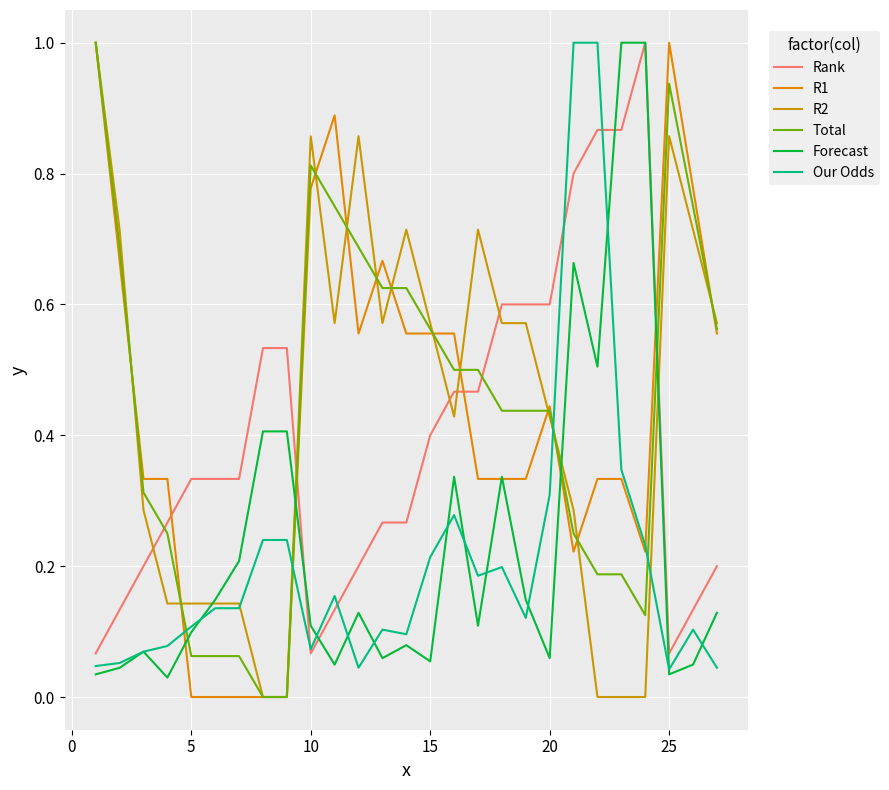

How many R1 values are between 0 and 1?

27